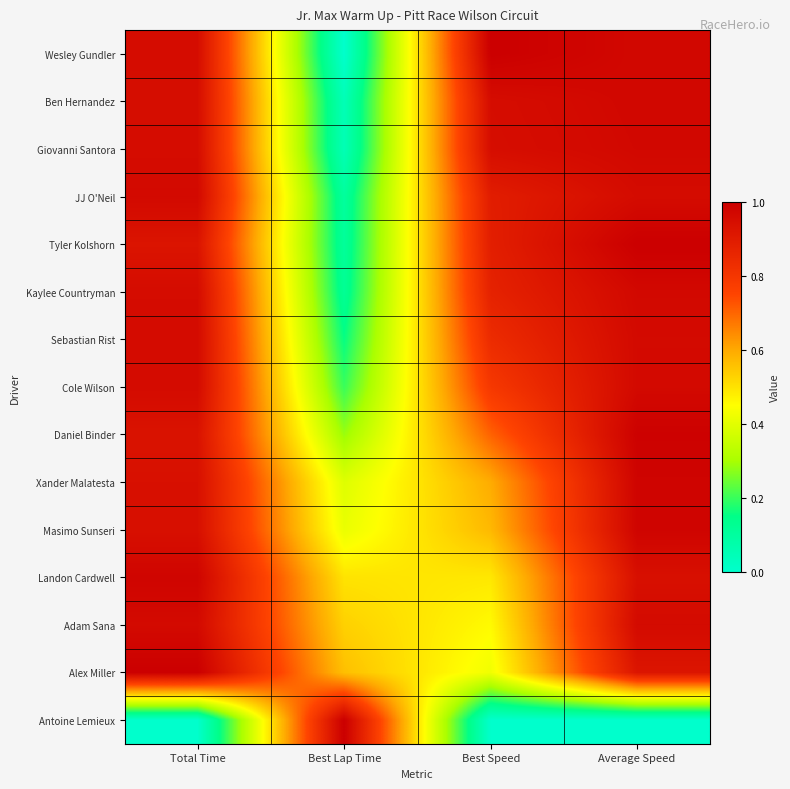

Reading right to left, list all the values displayed in this chart.

Wesley Gundler: Average Speed=1.0	Best Speed=1.0	Best Lap Time=0.0	Total Time=1.0
Ben Hernandez: Average Speed=1.0	Best Speed=1.0	Best Lap Time=0.0	Total Time=0.9
Giovanni Santora: Average Speed=1.0	Best Speed=0.9	Best Lap Time=0.0	Total Time=1.0
JJ O'Neil: Average Speed=1.0	Best Speed=0.9	Best Lap Time=0.1	Total Time=1.0
Tyler Kolshorn: Average Speed=1.0	Best Speed=0.9	Best Lap Time=0.1	Total Time=0.9
Kaylee Countryman: Average Speed=1.0	Best Speed=0.9	Best Lap Time=0.1	Total Time=1.0
Sebastian Rist: Average Speed=1.0	Best Speed=0.8	Best Lap Time=0.2	Total Time=1.0
Cole Wilson: Average Speed=1.0	Best Speed=0.8	Best Lap Time=0.2	Total Time=1.0
Daniel Binder: Average Speed=1.0	Best Speed=0.7	Best Lap Time=0.3	Total Time=0.9
Xander Malatesta: Average Speed=1.0	Best Speed=0.6	Best Lap Time=0.4	Total Time=0.9
Masimo Sunseri: Average Speed=1.0	Best Speed=0.6	Best Lap Time=0.4	Total Time=0.9
Landon Cardwell: Average Speed=0.9	Best Speed=0.5	Best Lap Time=0.5	Total Time=1.0
Adam Sana: Average Speed=1.0	Best Speed=0.5	Best Lap Time=0.5	Total Time=1.0
Alex Miller: Average Speed=0.9	Best Speed=0.4	Best Lap Time=0.6	Total Time=1.0
Antoine Lemieux: Average Speed=0.0	Best Speed=0.0	Best Lap Time=1.0	Total Time=0.0